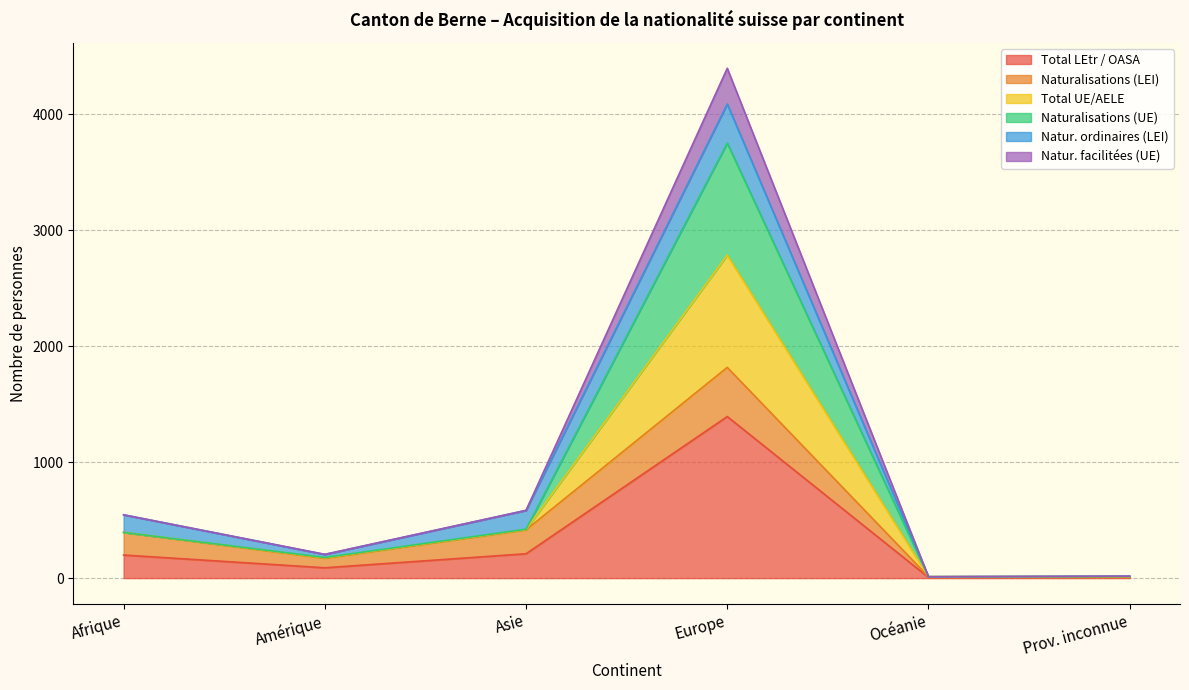

True or false: Naturalisations (UE) and Total LEtr / OASA intersect in this chart.

False